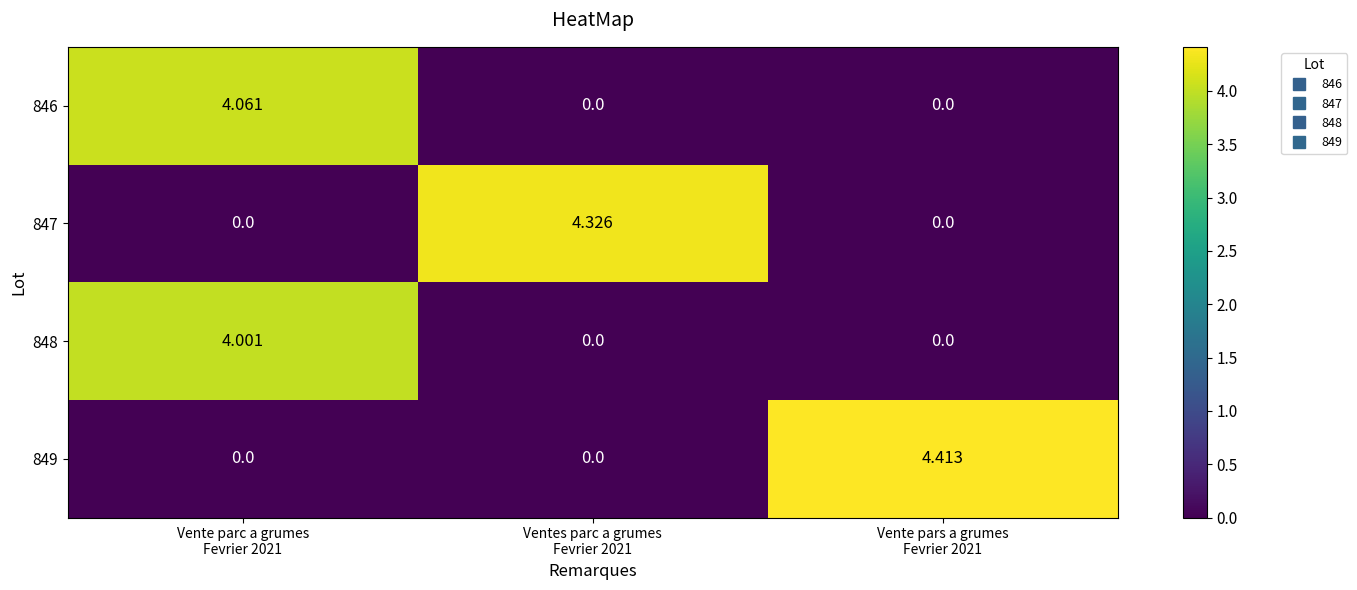

Count the number of data series in this chart.

4